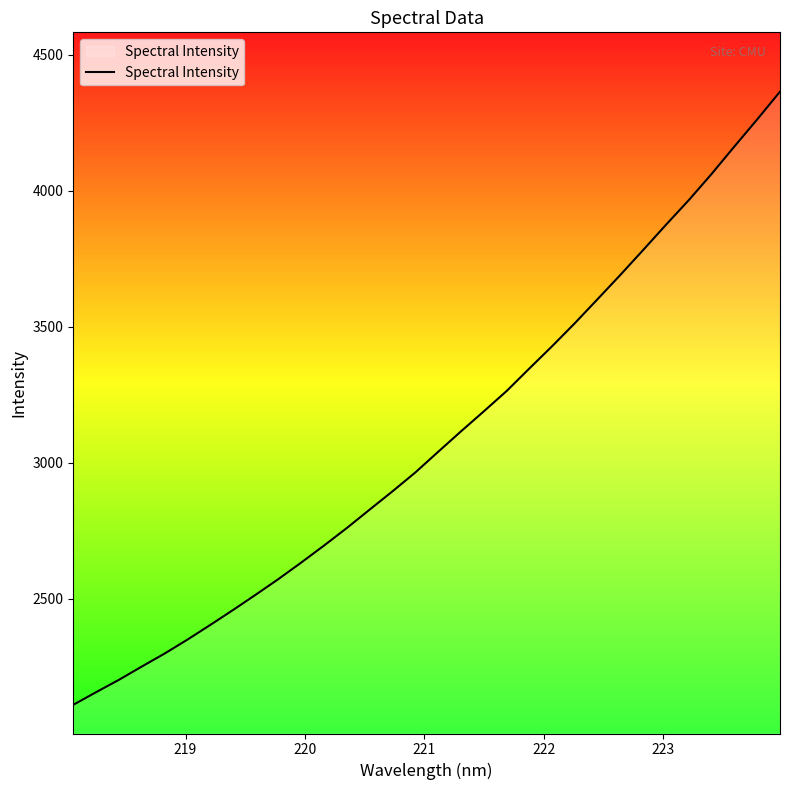

What is the difference between the maximum and minimum values?

2255.0